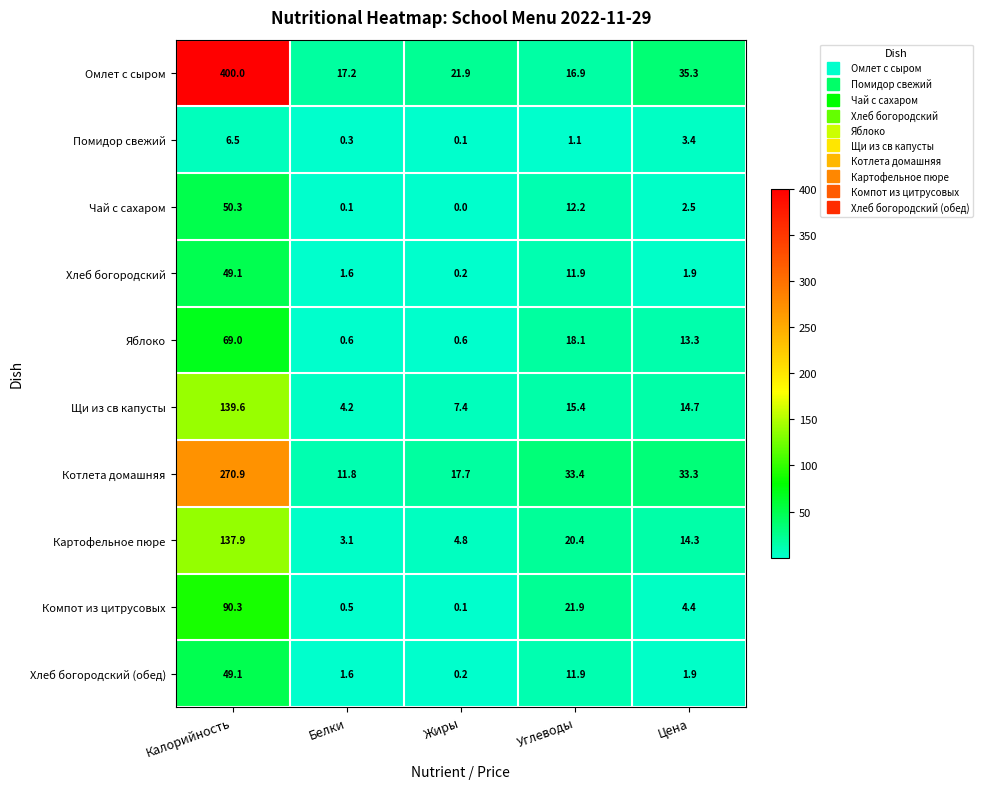

Which category has the highest value in the Картофельное пюре series?

Калорийность